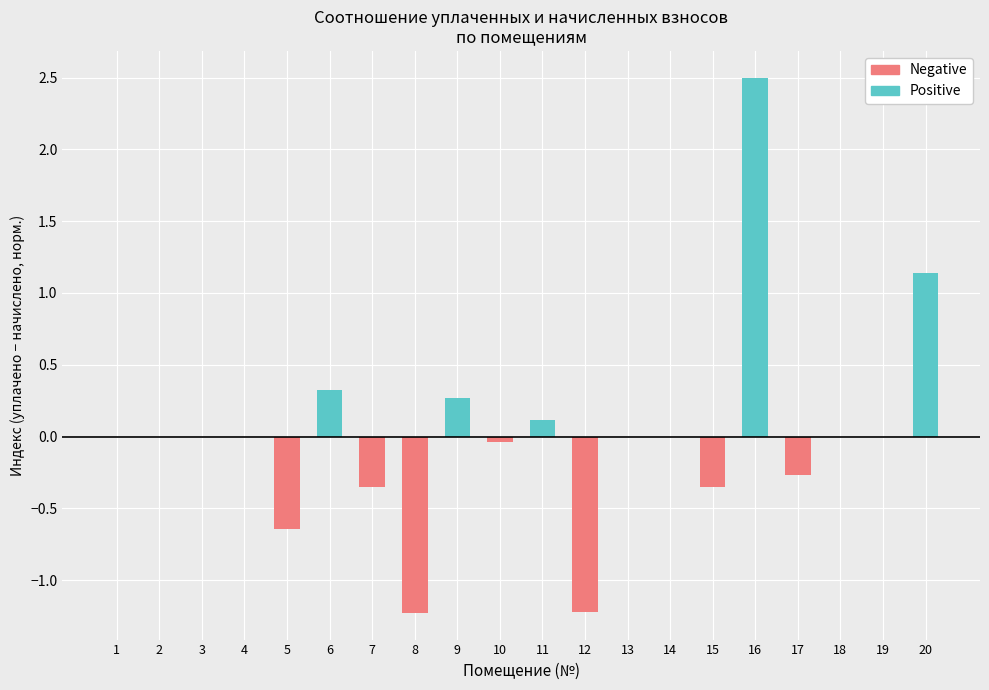

Reading left to right, list all the values displayed in this chart.

Positive: 0.0	0.0	0.0	0.0	0.0	0.3	0.0	0.0	0.3	0.0	0.1	0.0	0.0	0.0	0.0	2.5	0.0	0.0	0.0	1.1
Negative: 0.0	0.0	0.0	0.0	-0.6	0.0	-0.4	-1.2	0.0	-0.0	0.0	-1.2	0.0	0.0	-0.4	0.0	-0.3	0.0	0.0	0.0